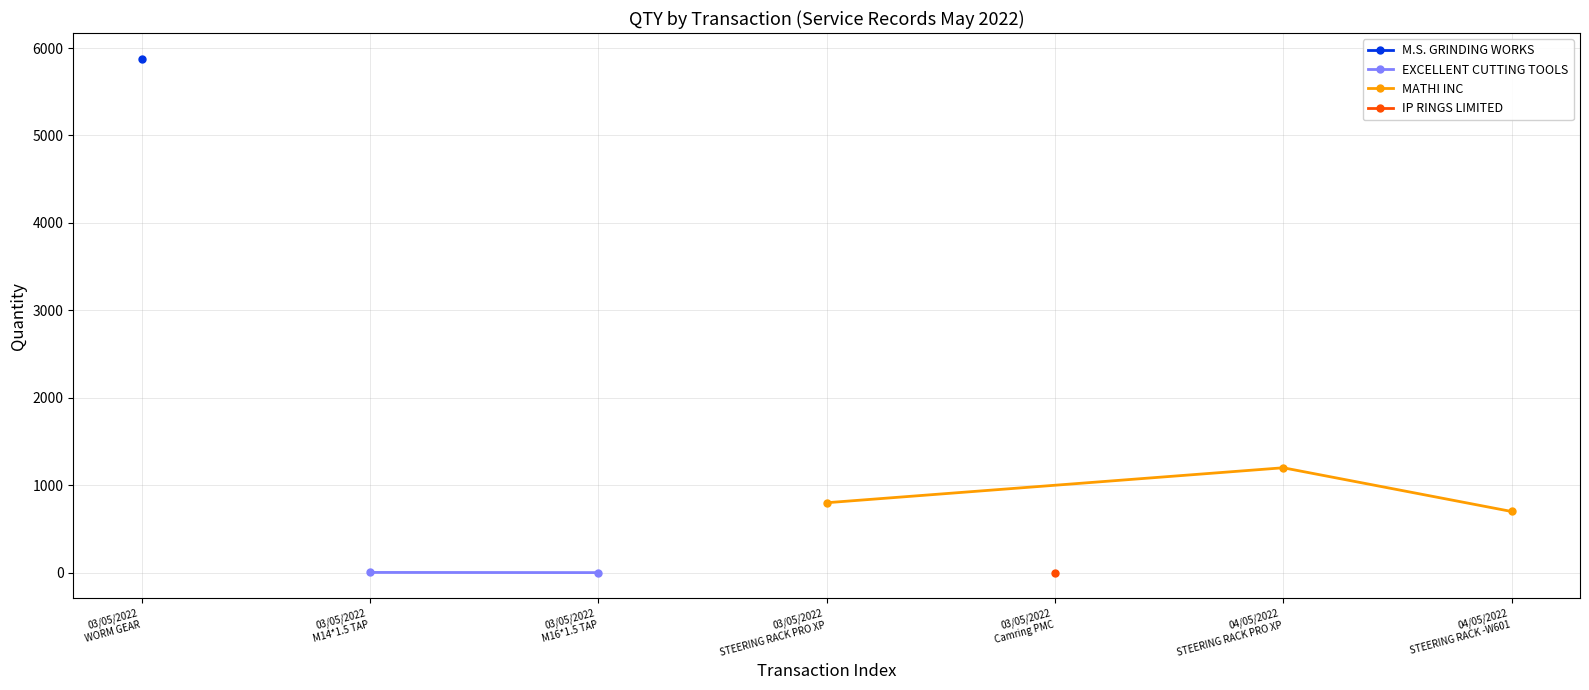

Reading left to right, extract all data points from this chart.

03/05/2022 WORM GEAR=5878	03/05/2022 M14*1.5 TAP=3	03/05/2022 M16*1.5 TAP=1	03/05/2022 STEERING RACK PRO XP=800	03/05/2022 Camring PMC=2	04/05/2022 STEERING RACK PRO XP=1200	04/05/2022 STEERING RACK -W601=700